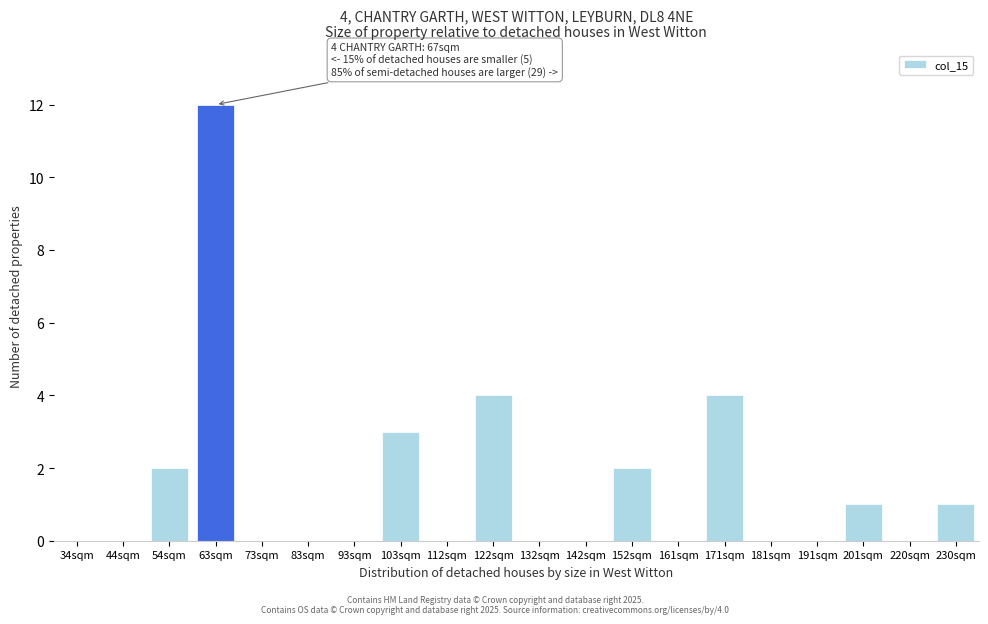

Reading right to left, what are all the values shown in this chart?

230sqm=1	220sqm=0	201sqm=1	191sqm=0	181sqm=0	171sqm=4	161sqm=0	152sqm=2	142sqm=0	132sqm=0	122sqm=4	112sqm=0	103sqm=3	93sqm=0	83sqm=0	73sqm=0	63sqm=12	54sqm=2	44sqm=0	34sqm=0